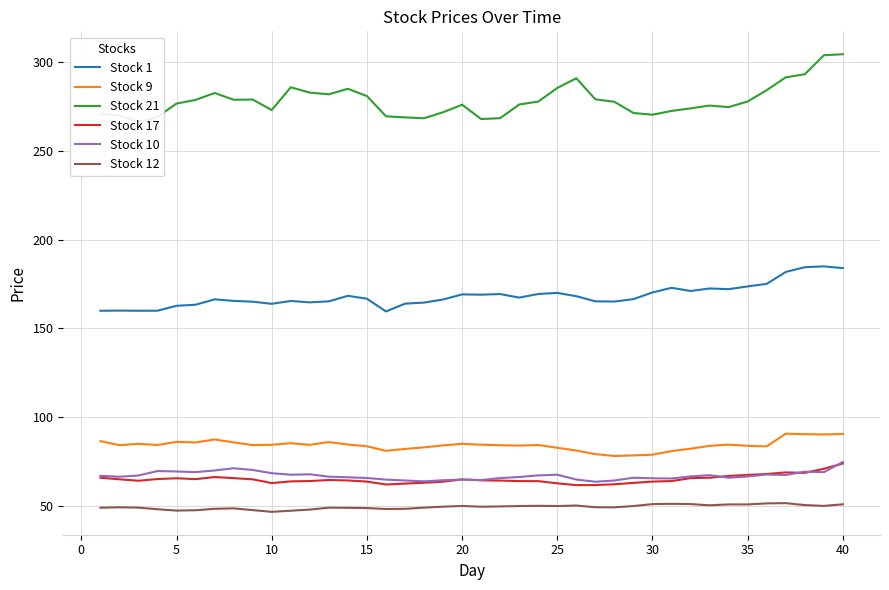

What is the sum of all Stock 10 values?

2680.0